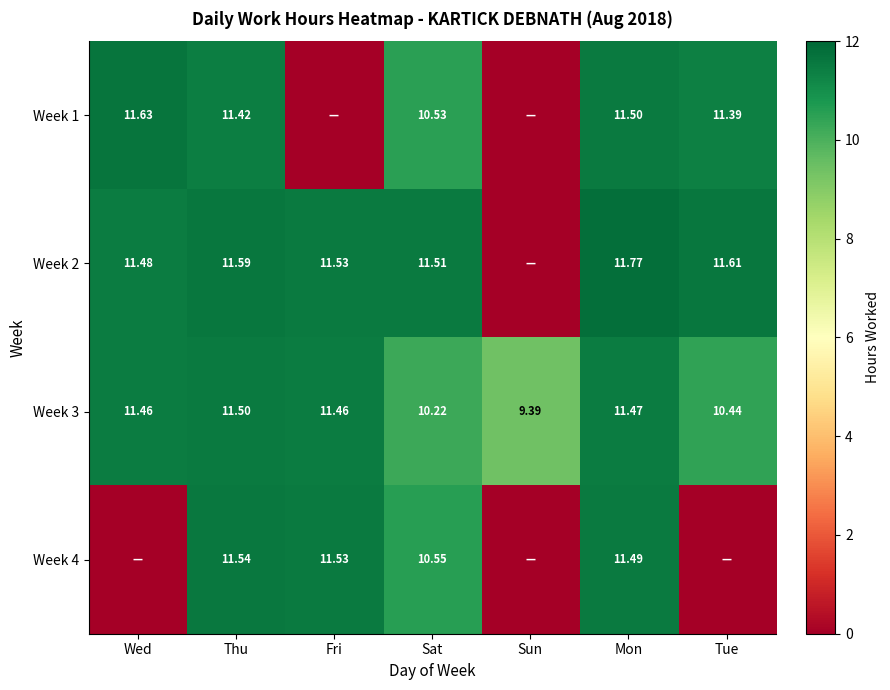

Where does the Week 3 series first go above 11?

Wed